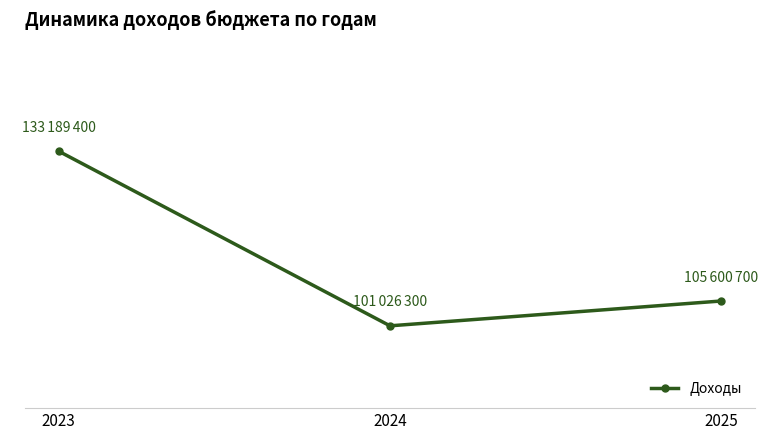

What is the difference between the maximum and minimum values?

32163100